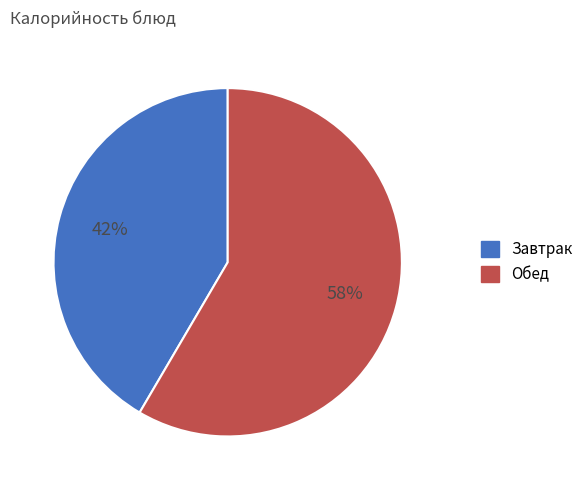

Does any single category account for the majority?

Yes